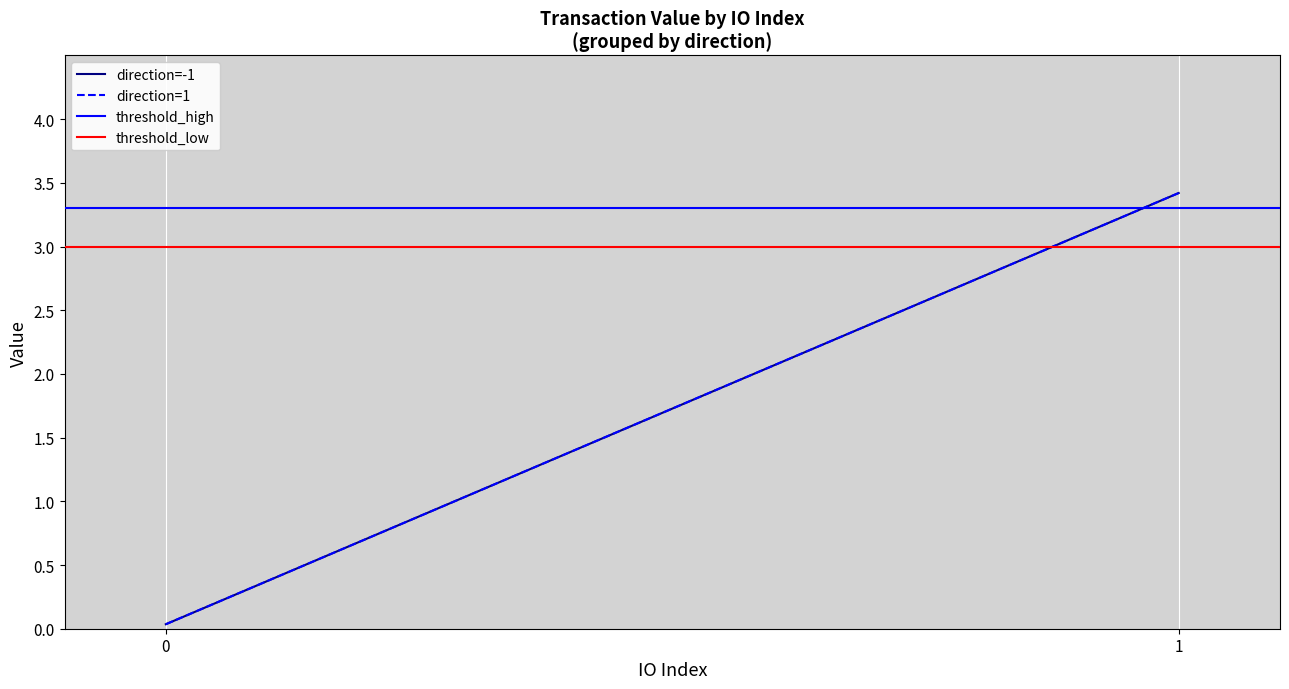

What is the average value of the direction=1 series?

1.7